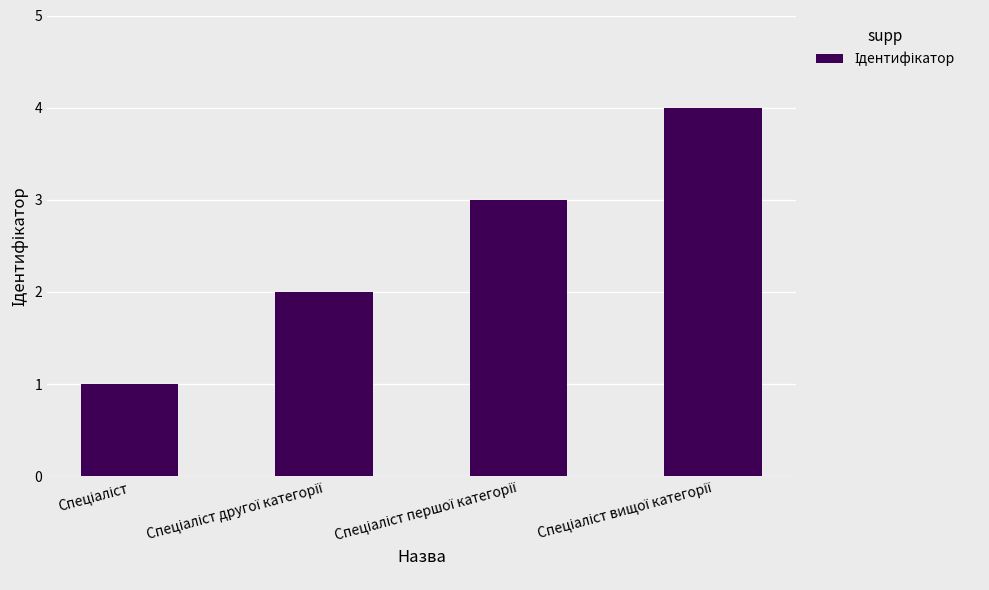

What is the maximum value shown in the chart?

4